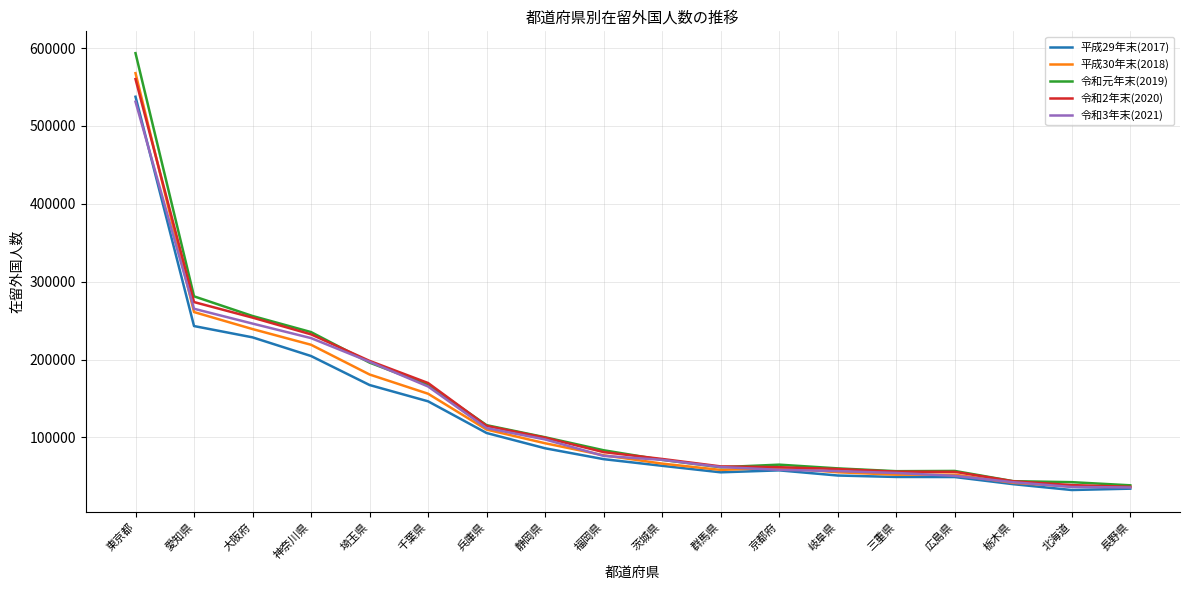

The value of 平成29年末(2017) at 三重県 is 49178. True or false?

True